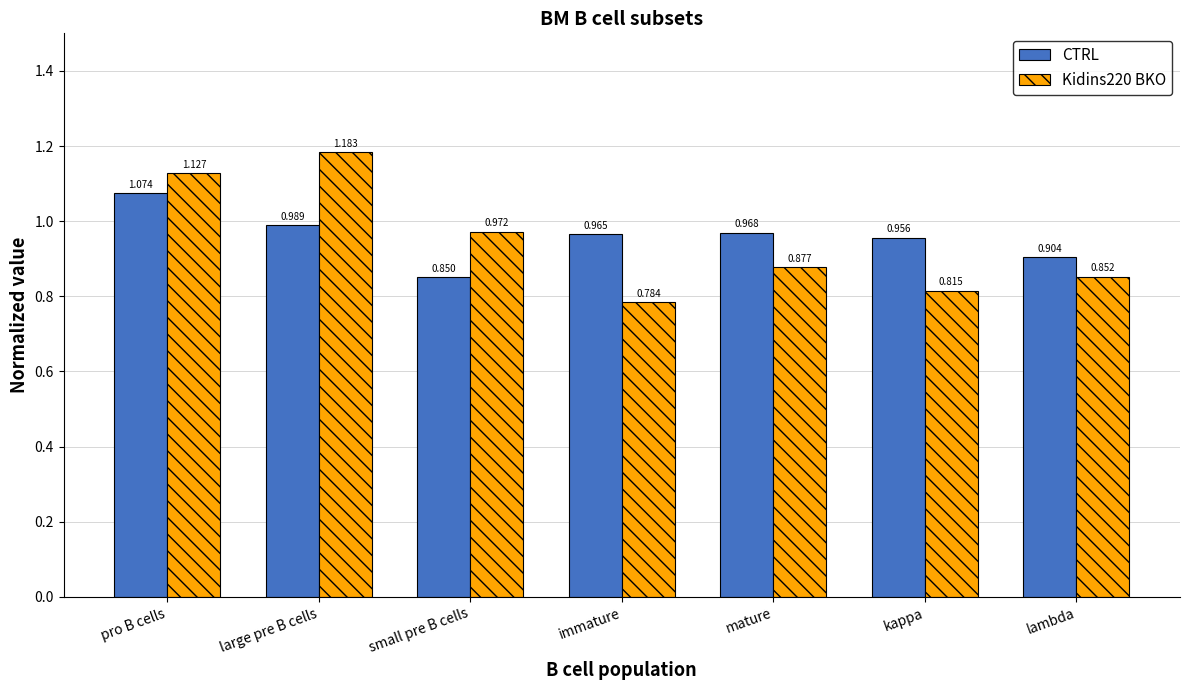

True or false: CTRL has a value of 0.3 at immature.

False